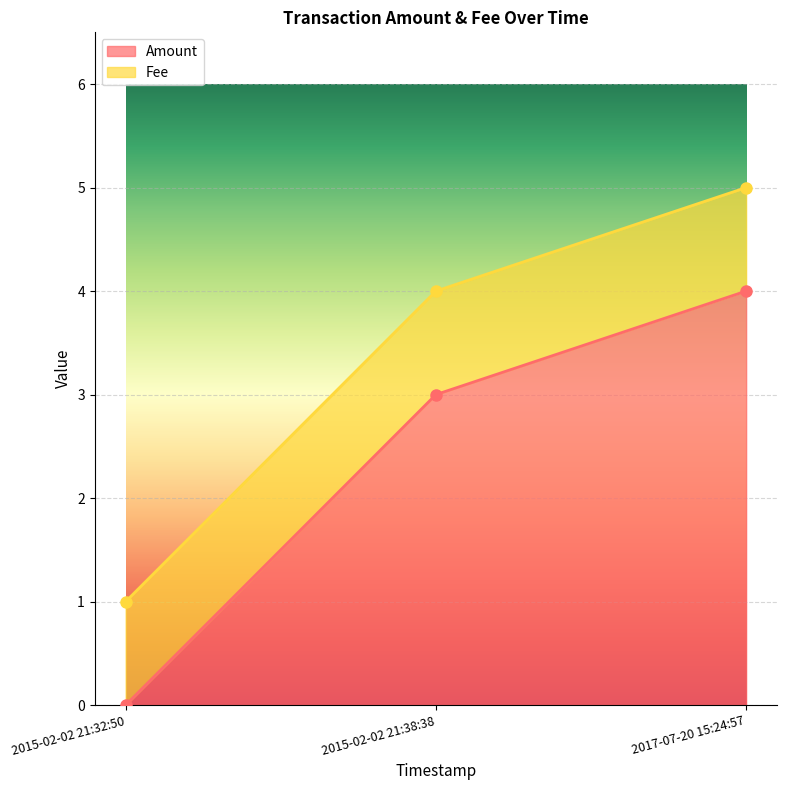

Reading left to right, extract all data points from this chart.

0	3	4